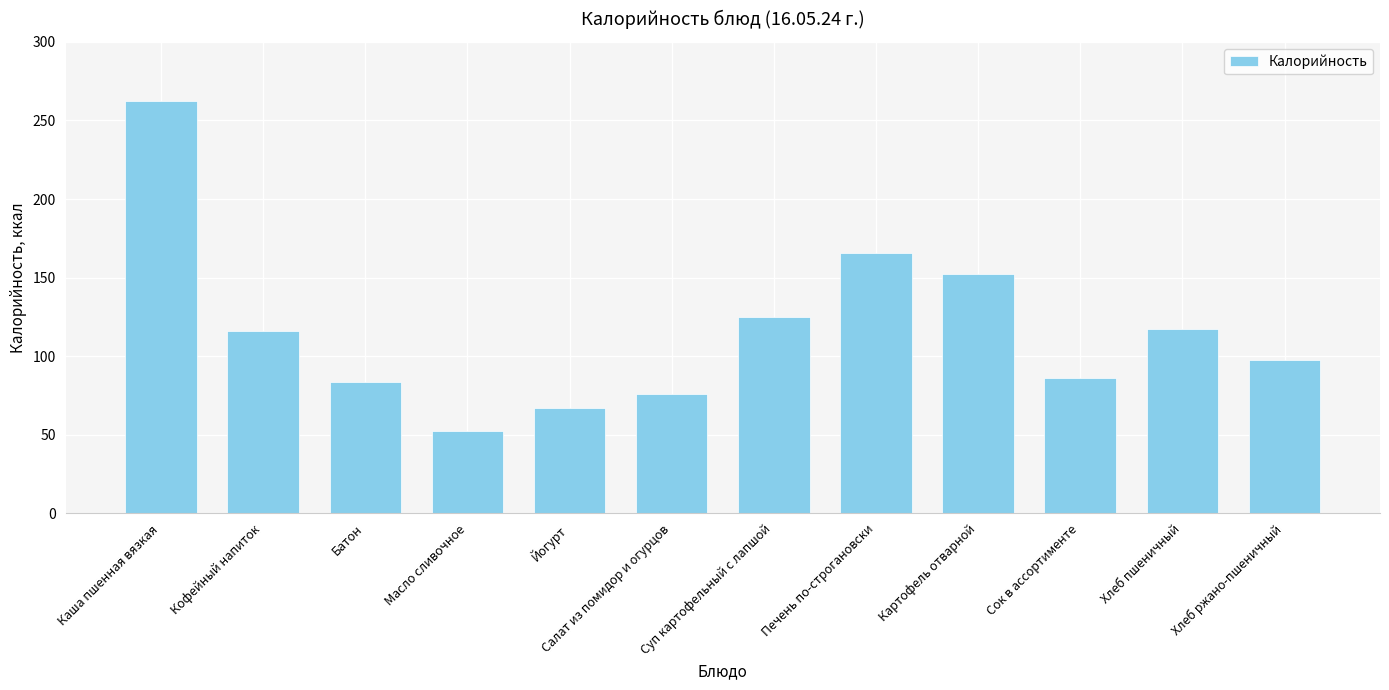

What is the difference between the values at Кофейный напиток and Хлеб пшеничный?

1.2